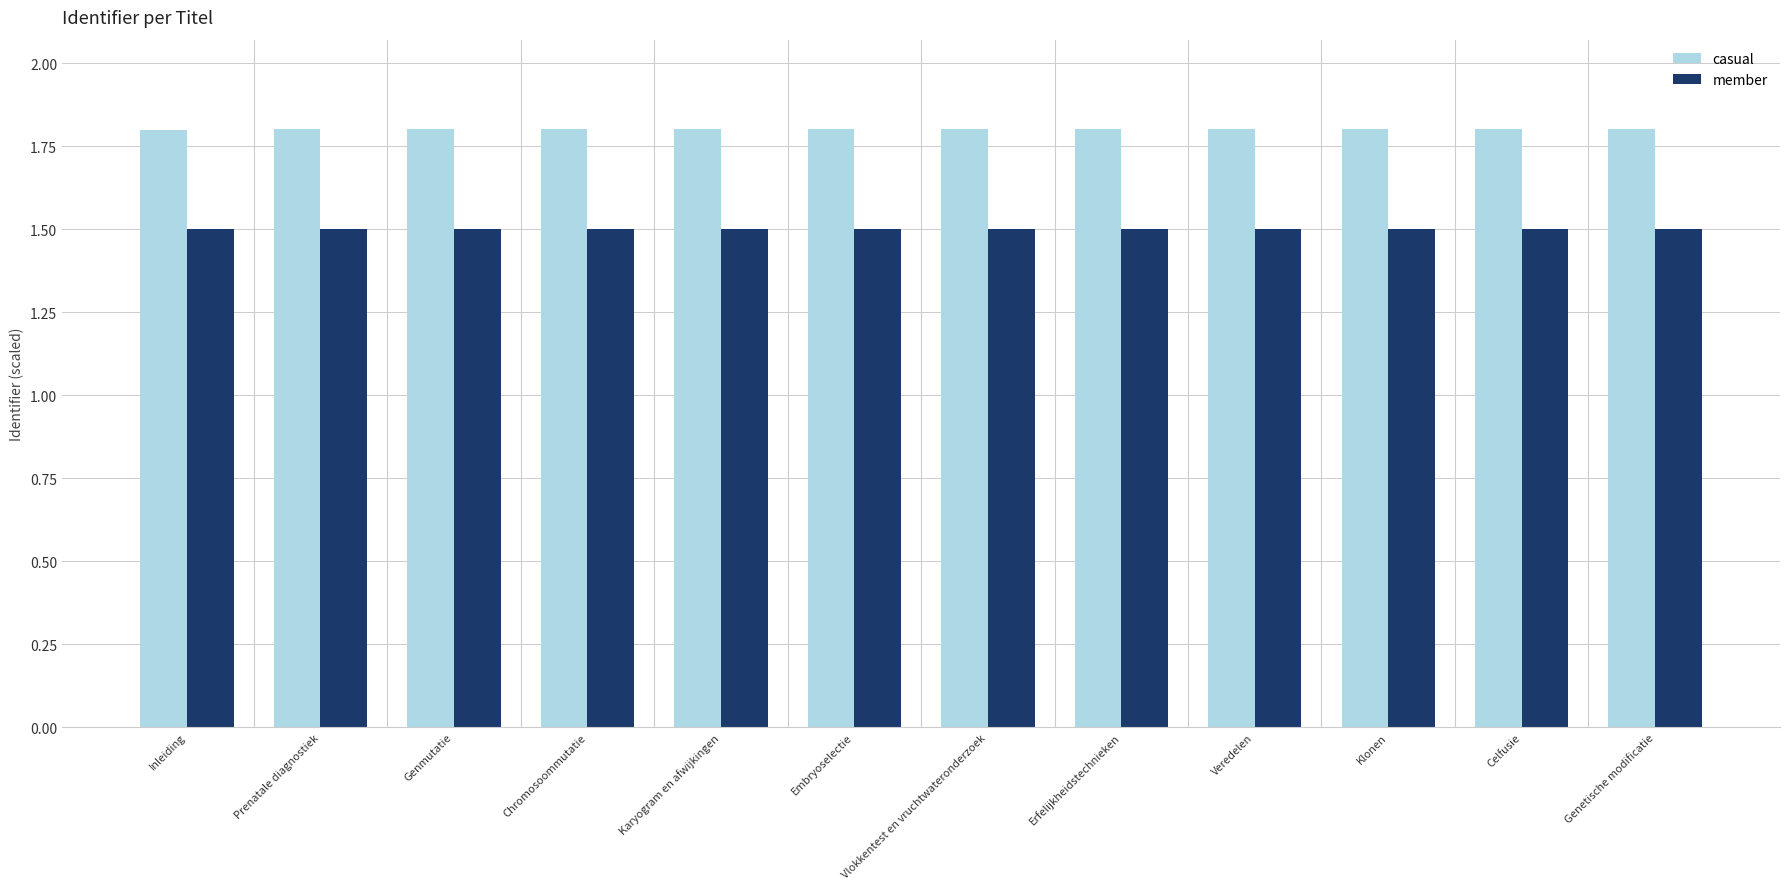

What is the label of the 10th bar from the left?

Klonen